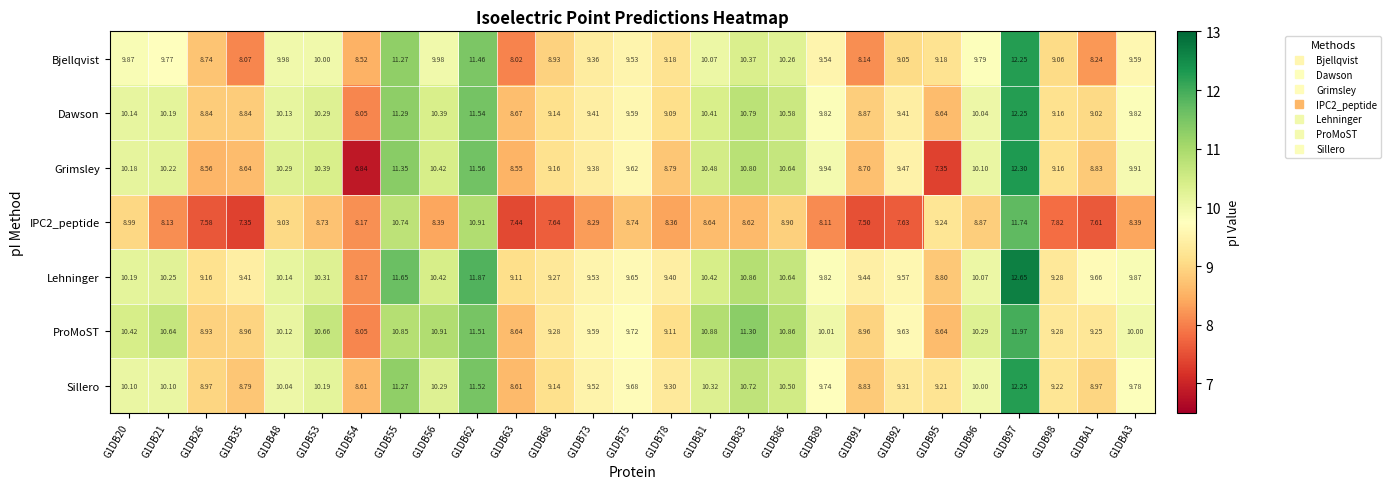

Which series has the largest total across all categories?

Lehninger